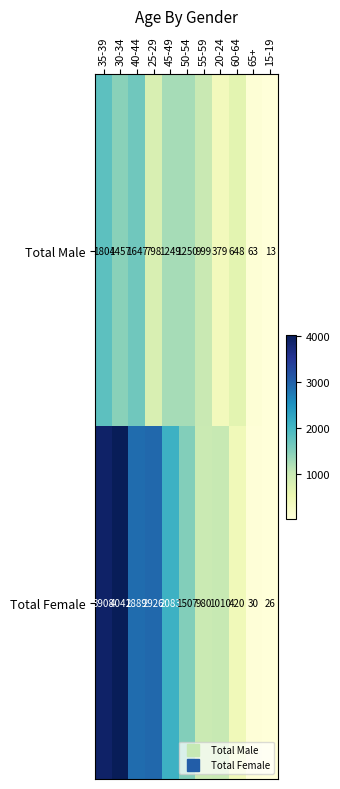

The value of Total Female at 40-44 is 2889. True or false?

True